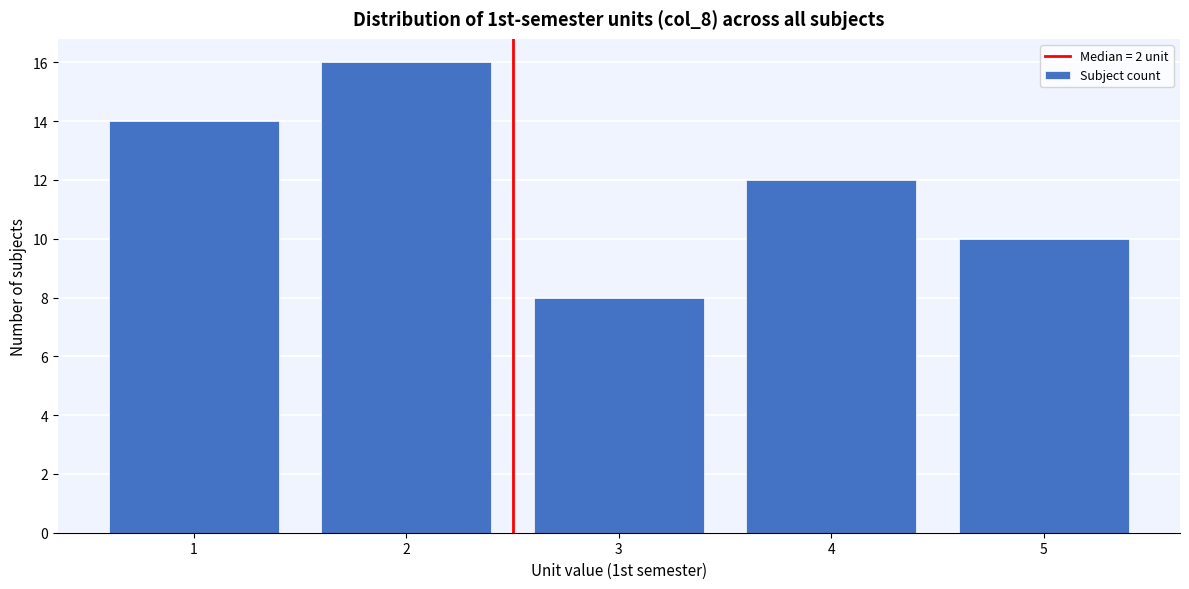

Reading right to left, what are all the values shown in this chart?

5=10	4=12	3=8	2=16	1=14